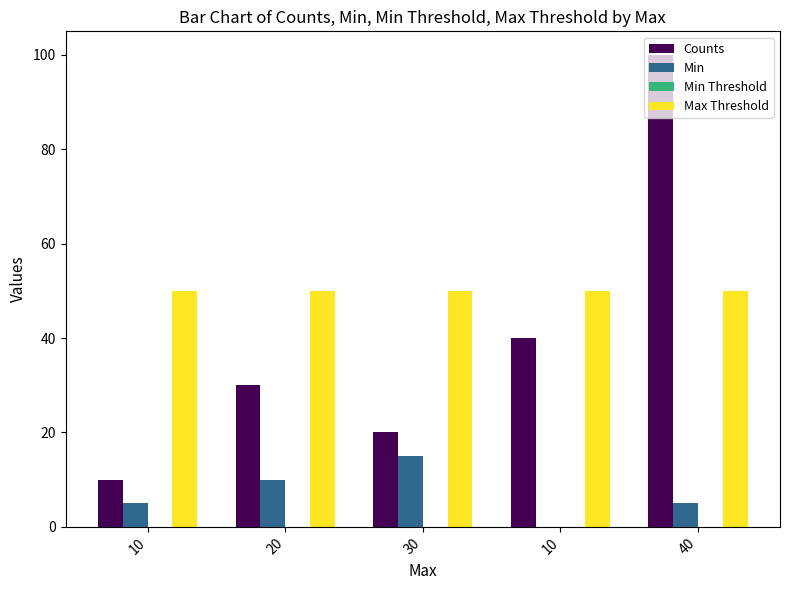

Are the bars horizontal?

No